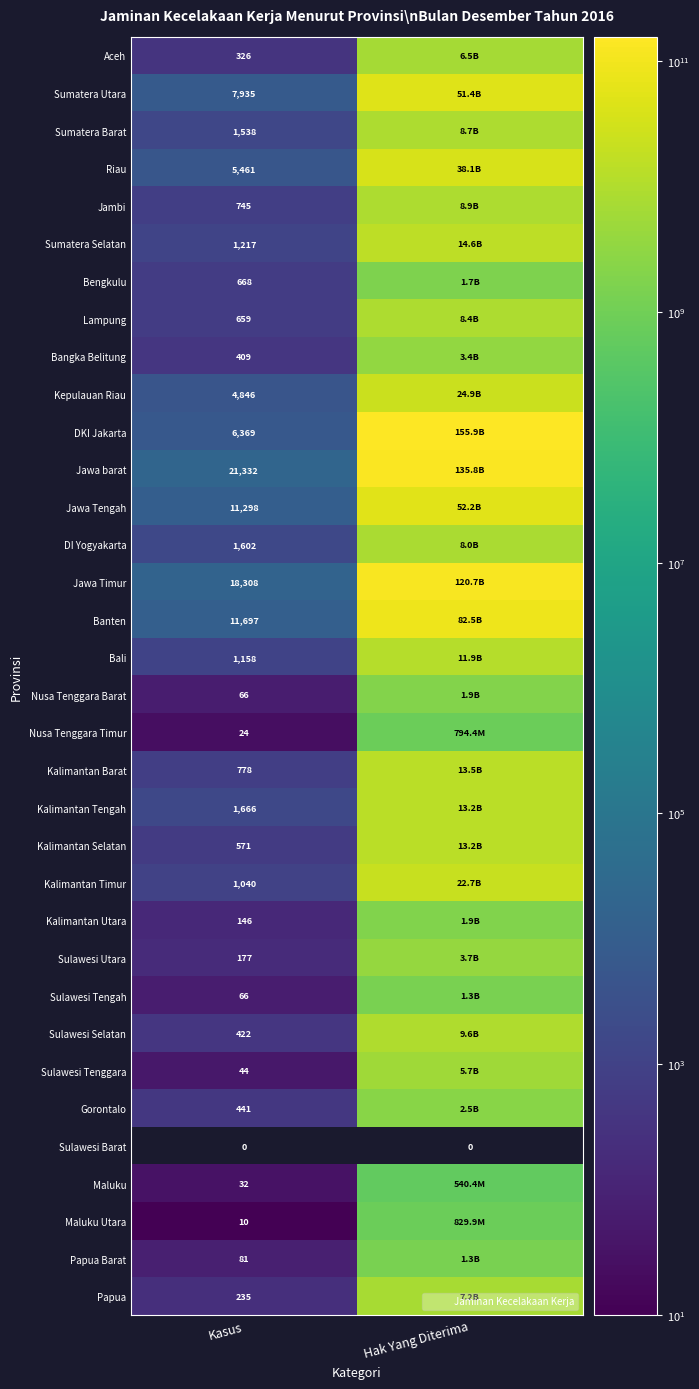

The Bali series shows 1158.0 at Kasus. True or false?

True